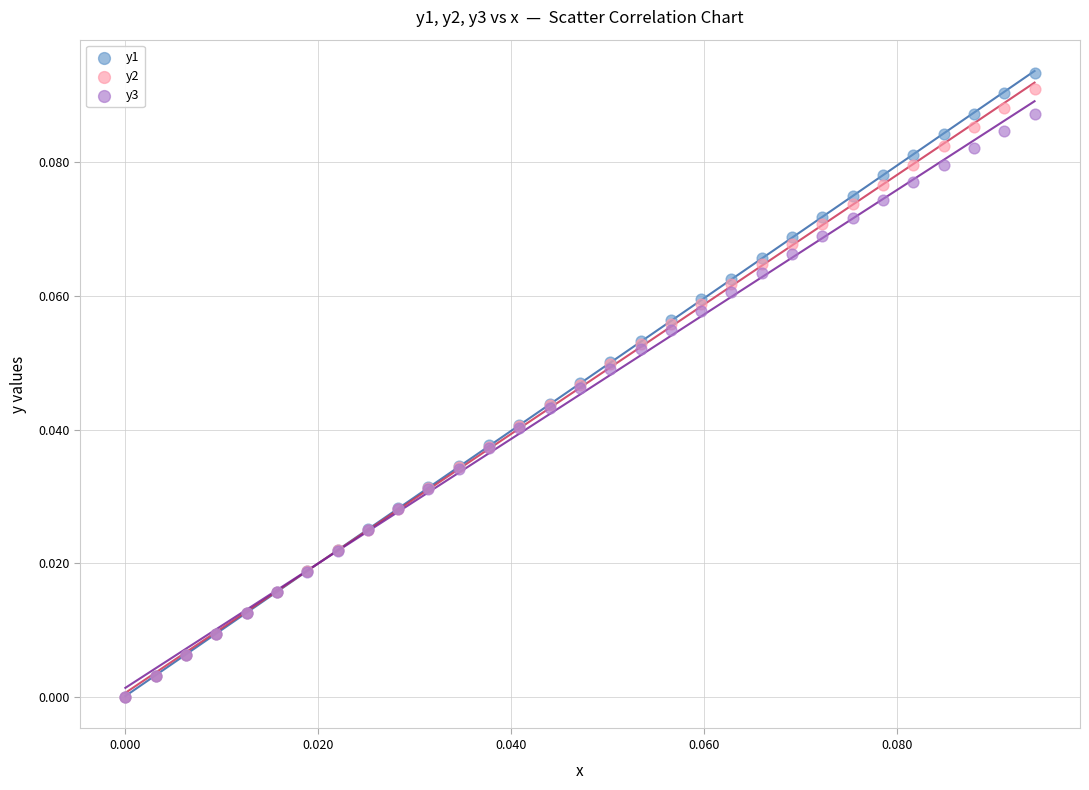

What are all the series names shown in the legend?

y1, y2, y3